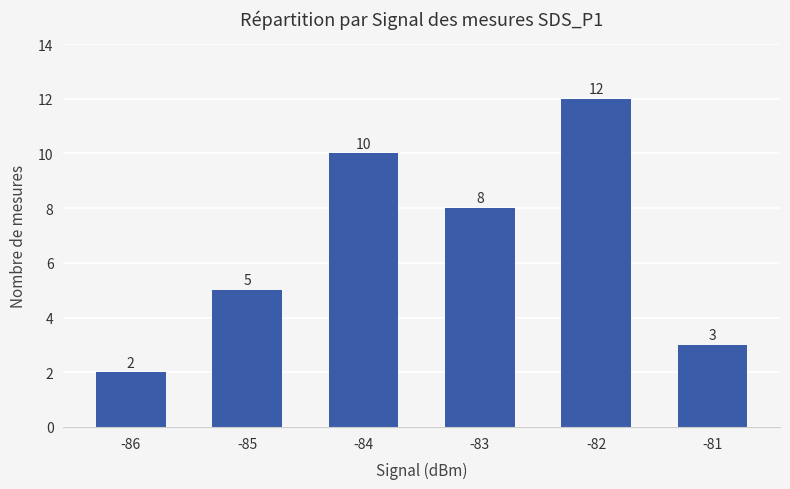

What is the change in value from -86 to -81?

+1